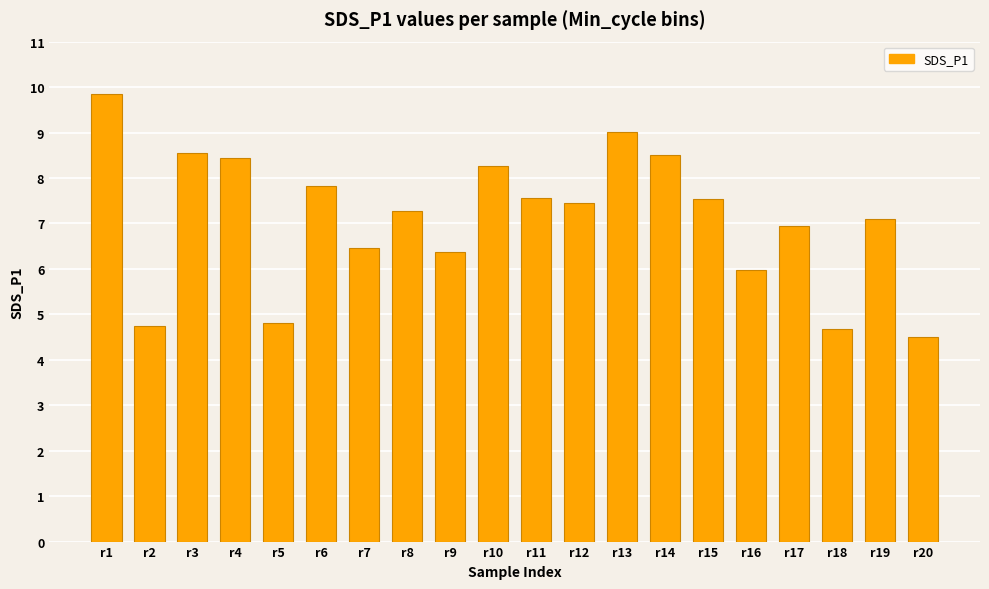

True or false: the data shows 6.0 at r16.

True